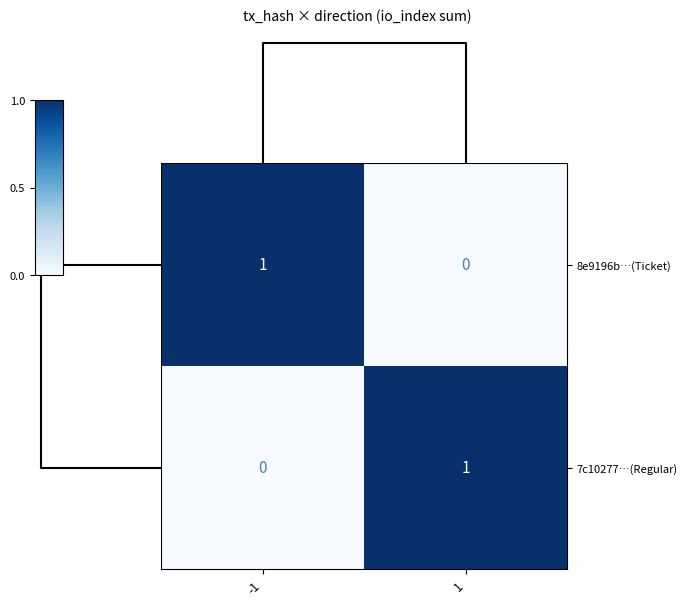

Is the value of 8e9196b…(Ticket) at 1 greater than the value of 7c10277…(Regular) at 1?

No